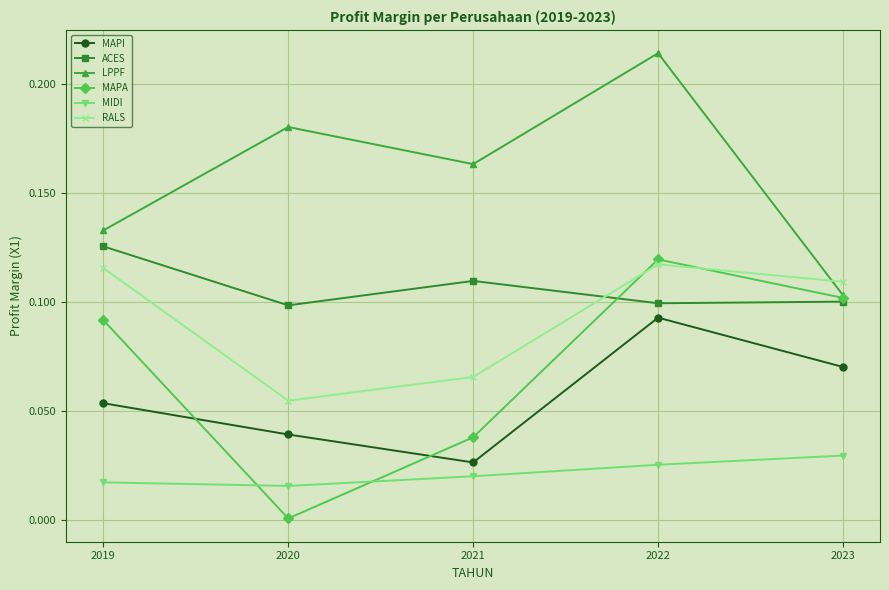

Which series changed the most between 2019 and 2020?

MAPA